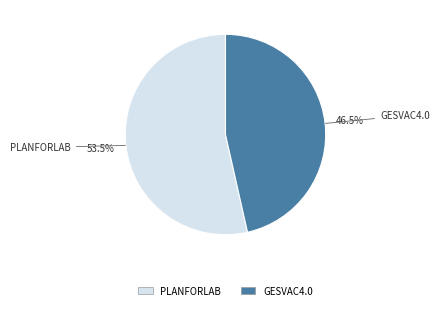

Rank the categories by value from lowest to highest.

GESVAC4.0, PLANFORLAB